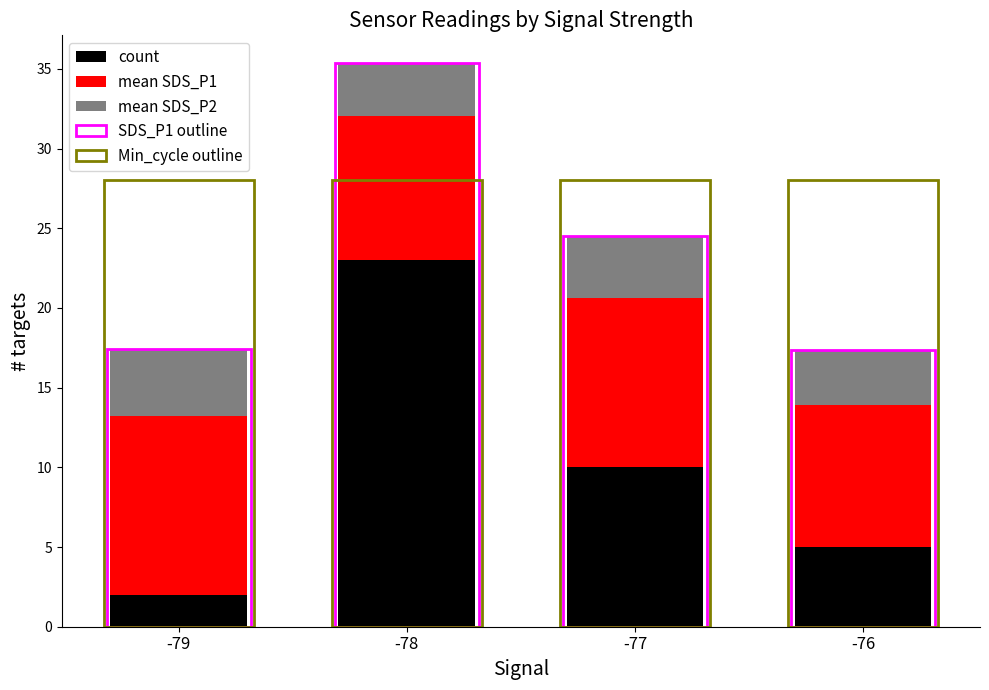

Between -79 and -77, which is larger?

-77